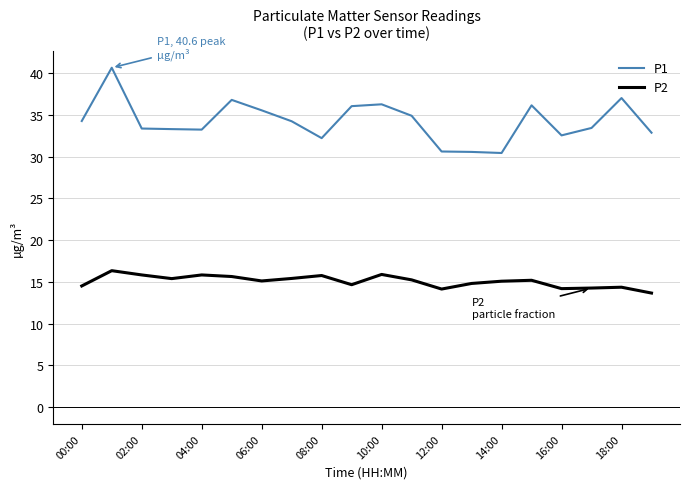

What is the minimum value for P2?

13.7